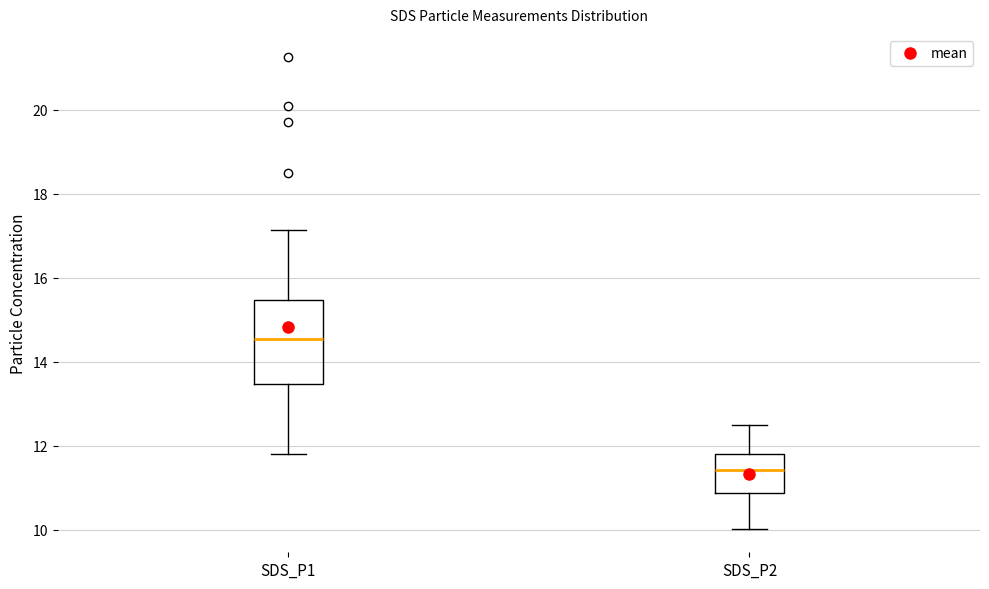

Which box has the lowest median line?

SDS_P2